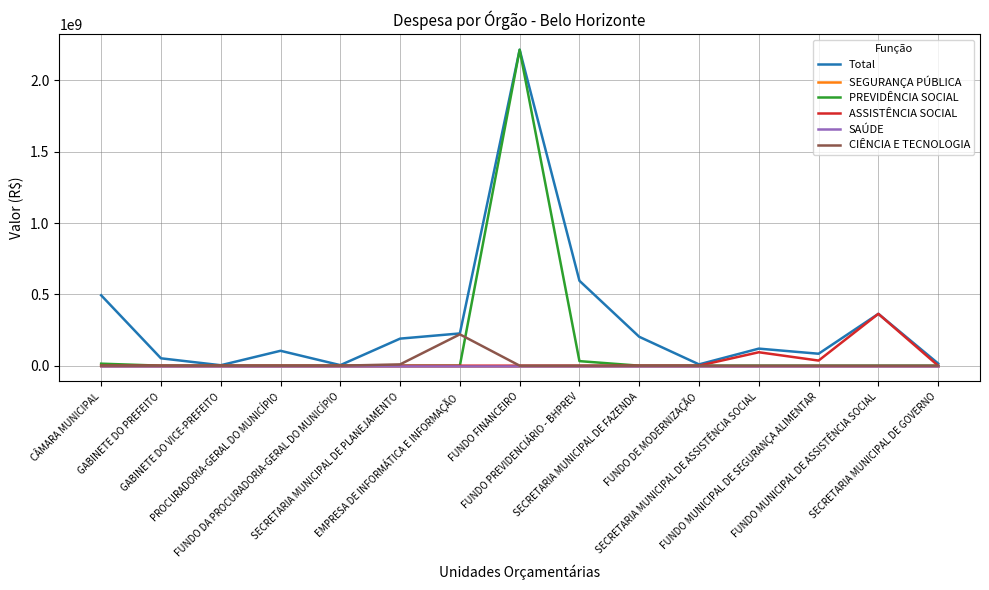

Which category has the highest value in the PREVIDÊNCIA SOCIAL series?

FUNDO FINANCEIRO